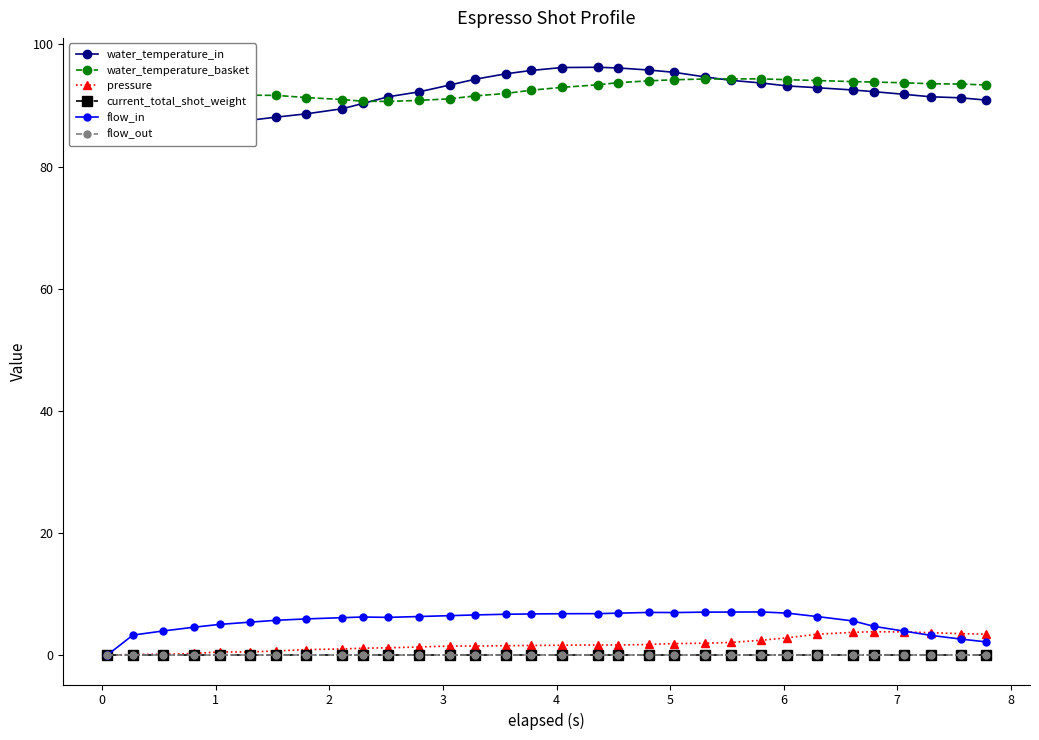

What is the sum of all water_temperature_basket values?

2966.2